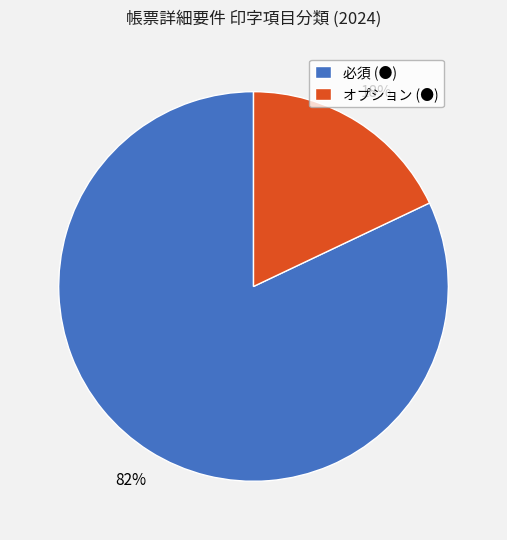

Does 必須 (●) account for over 50% of the chart?

Yes